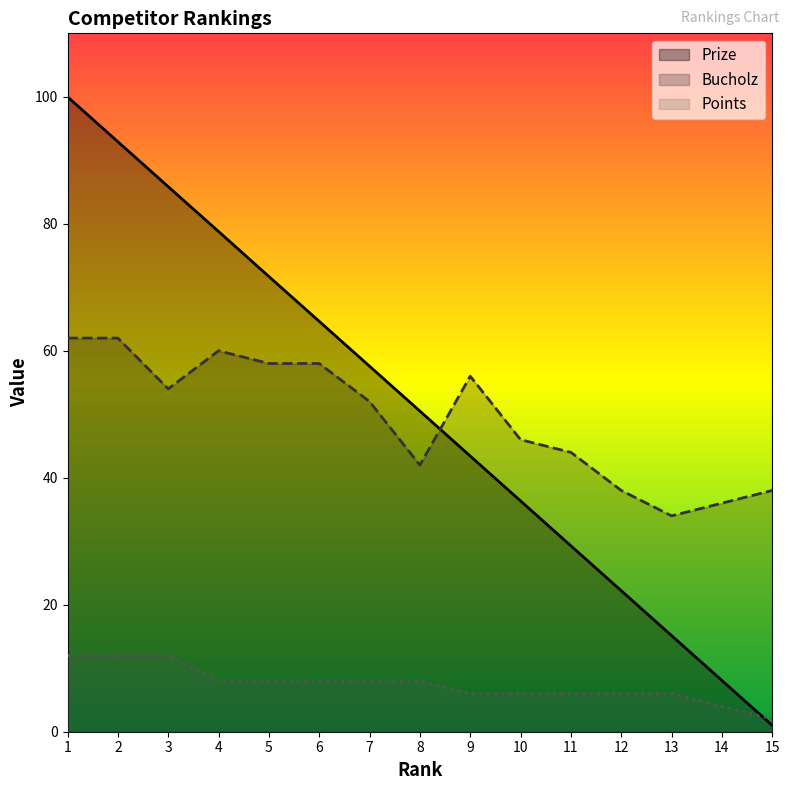

Which series has the largest range (max minus min)?

Prize